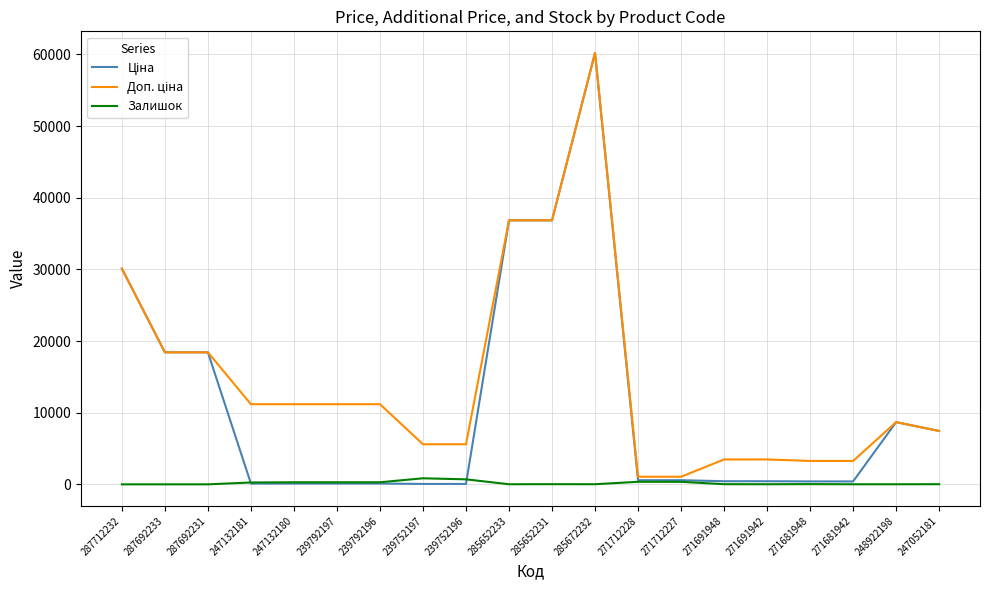

How many categories are shown in the chart?

20